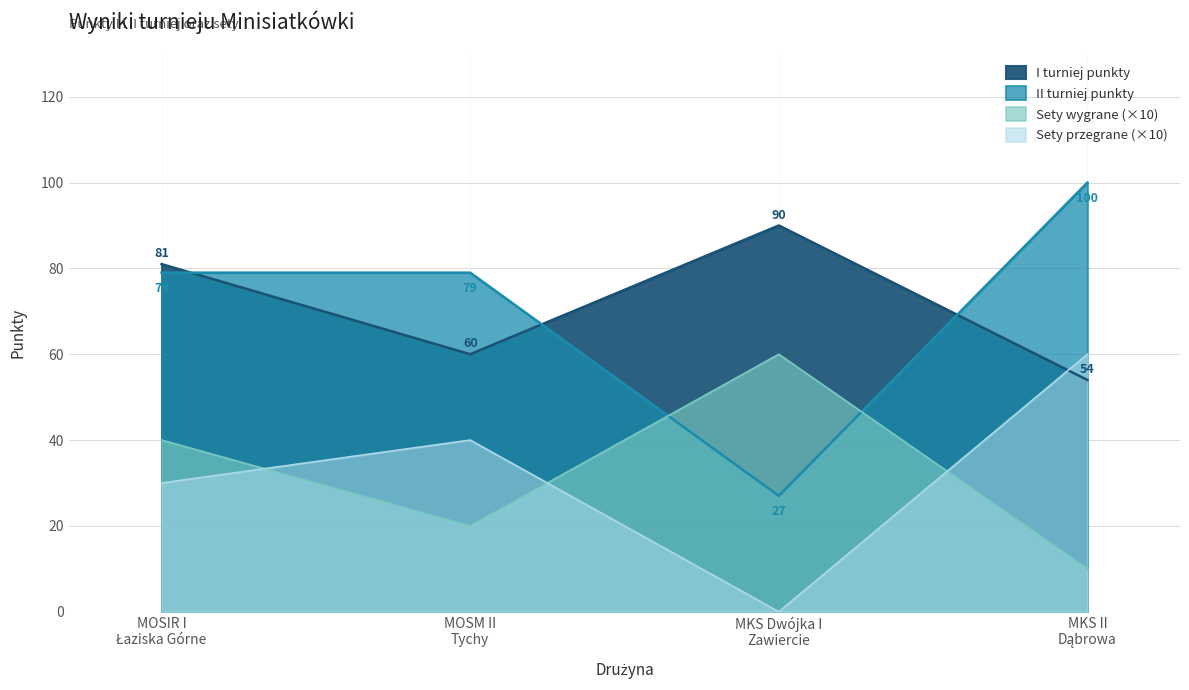

The MKS Dwojka I Zawiercie series shows 0 at Sety przegrane. True or false?

True